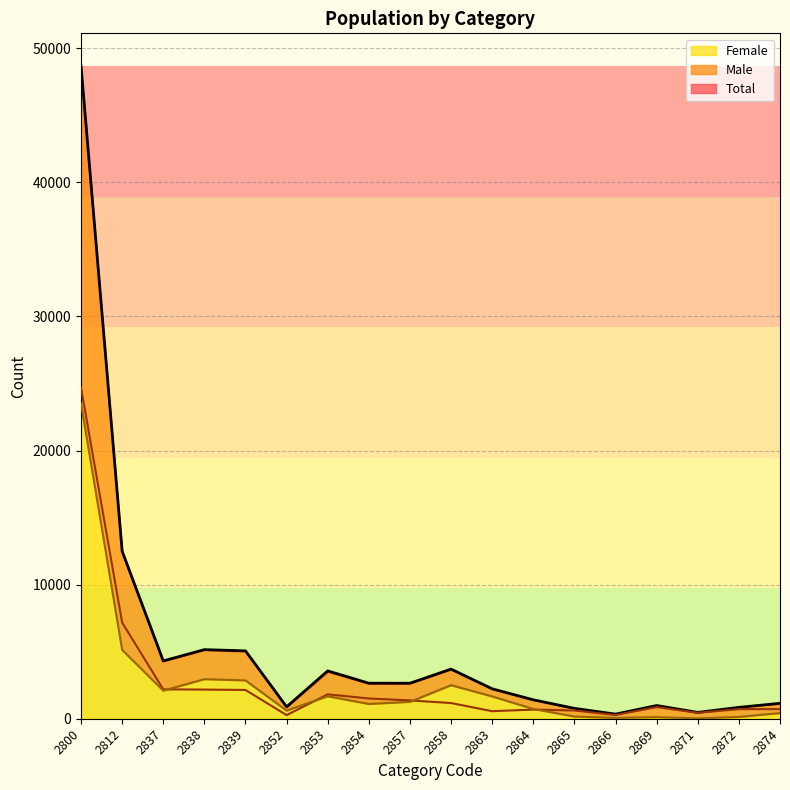

The value of Male at 2857 is 791. True or false?

False